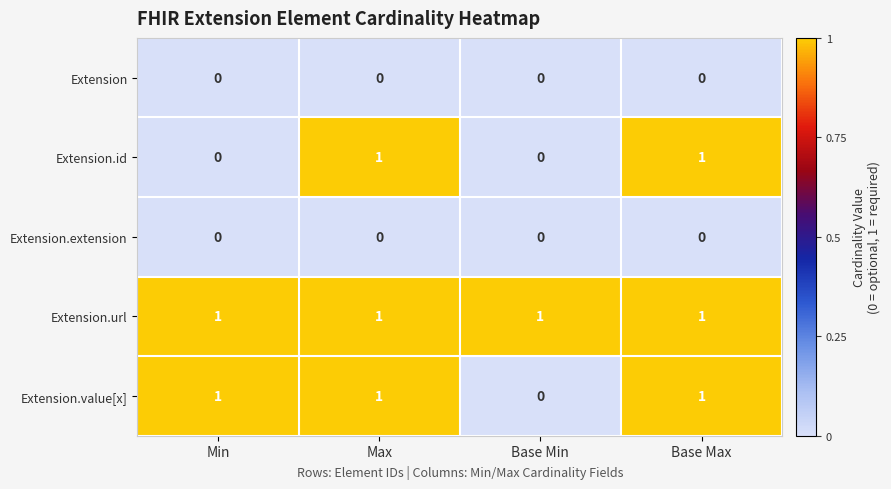

Reading right to left, transcribe all the data shown in this chart.

Extension: 0	0	0	0
Extension.id: 1	0	1	0
Extension.extension: 0	0	0	0
Extension.url: 1	1	1	1
Extension.value[x]: 1	0	1	1